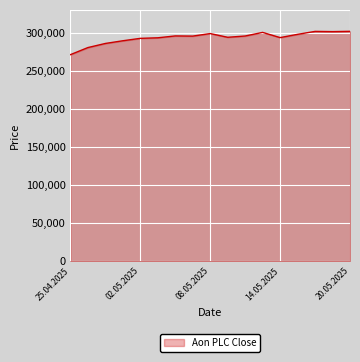

What is the difference between the maximum and minimum values?

30621